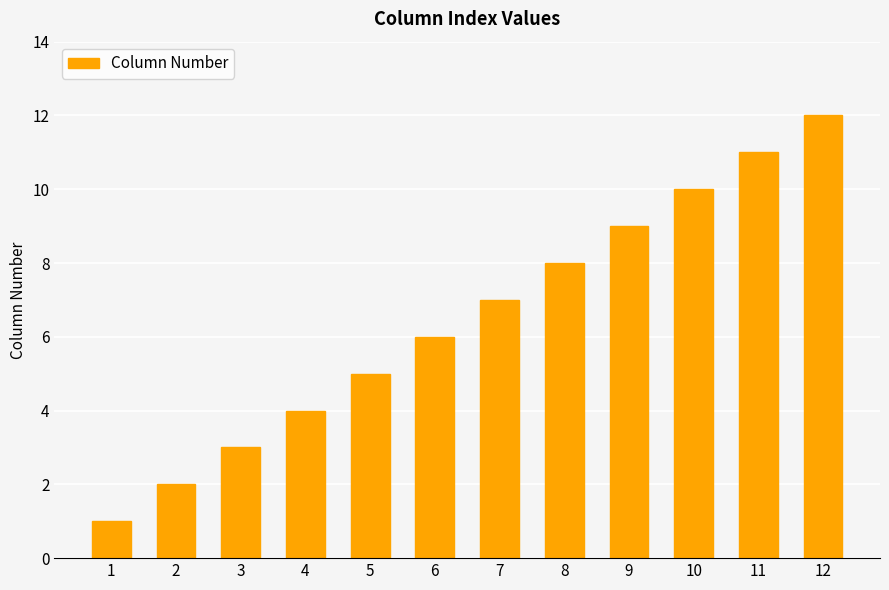

Is it true that the value at 6 is 6?

True